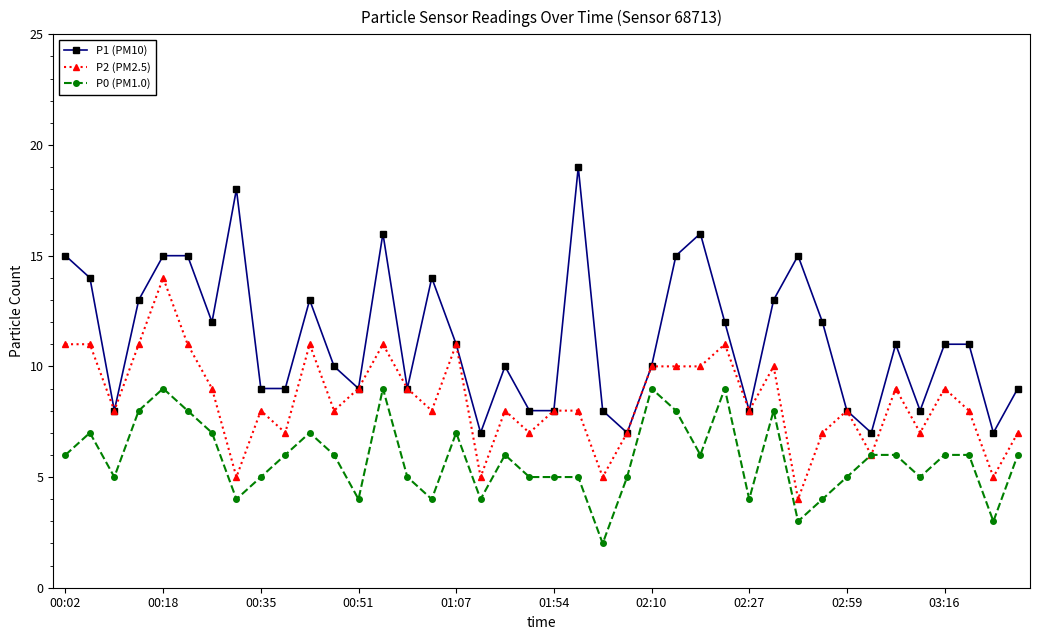

True or false: P0 (PM1.0) has more than 0 interior local peaks.

True